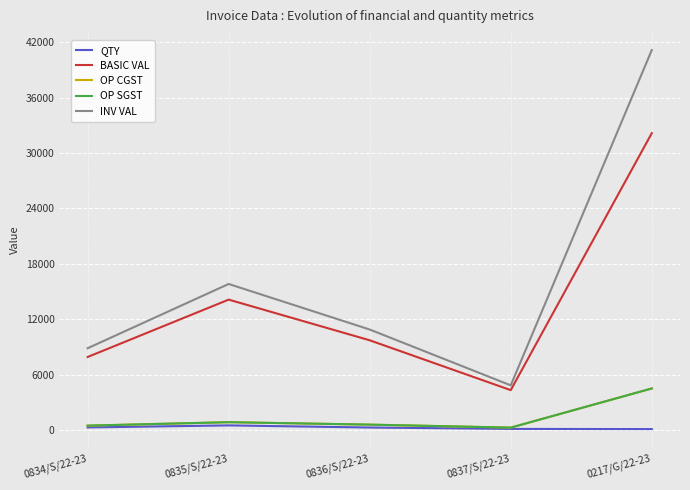

Is it true that OP SGST equals 2858.6 at 0217/G/22-23?

False